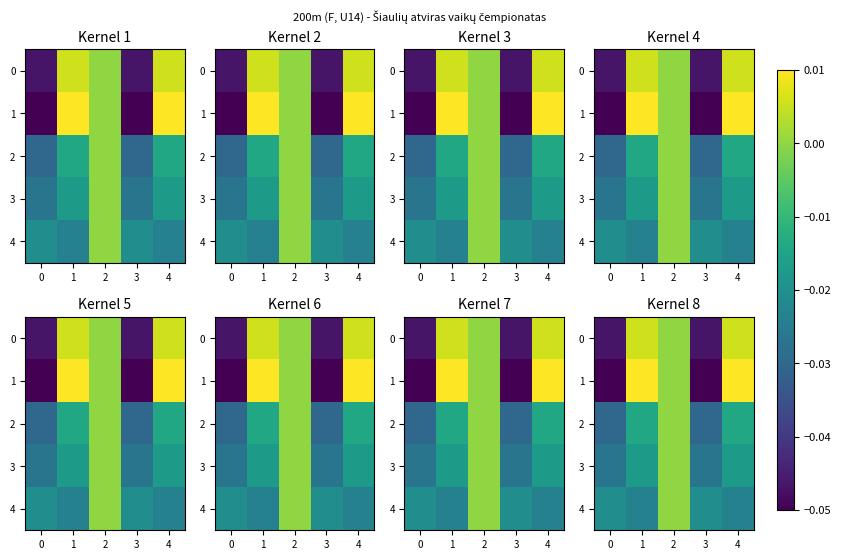

How many values in the row_1 series are below 0?

2